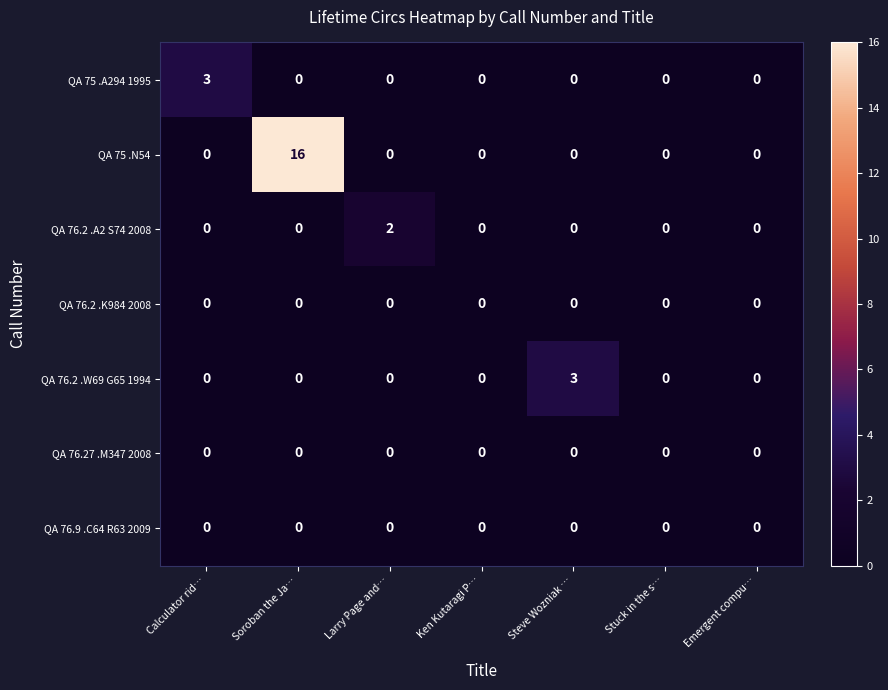

What is the spread (max minus min) of values at Soroban the Ja…?

16